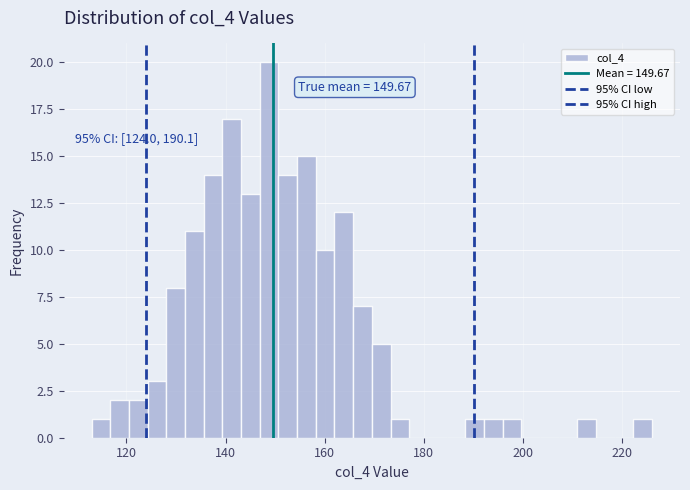

Read against the x-axis, roughly where is the centre of the tallest bar?

148